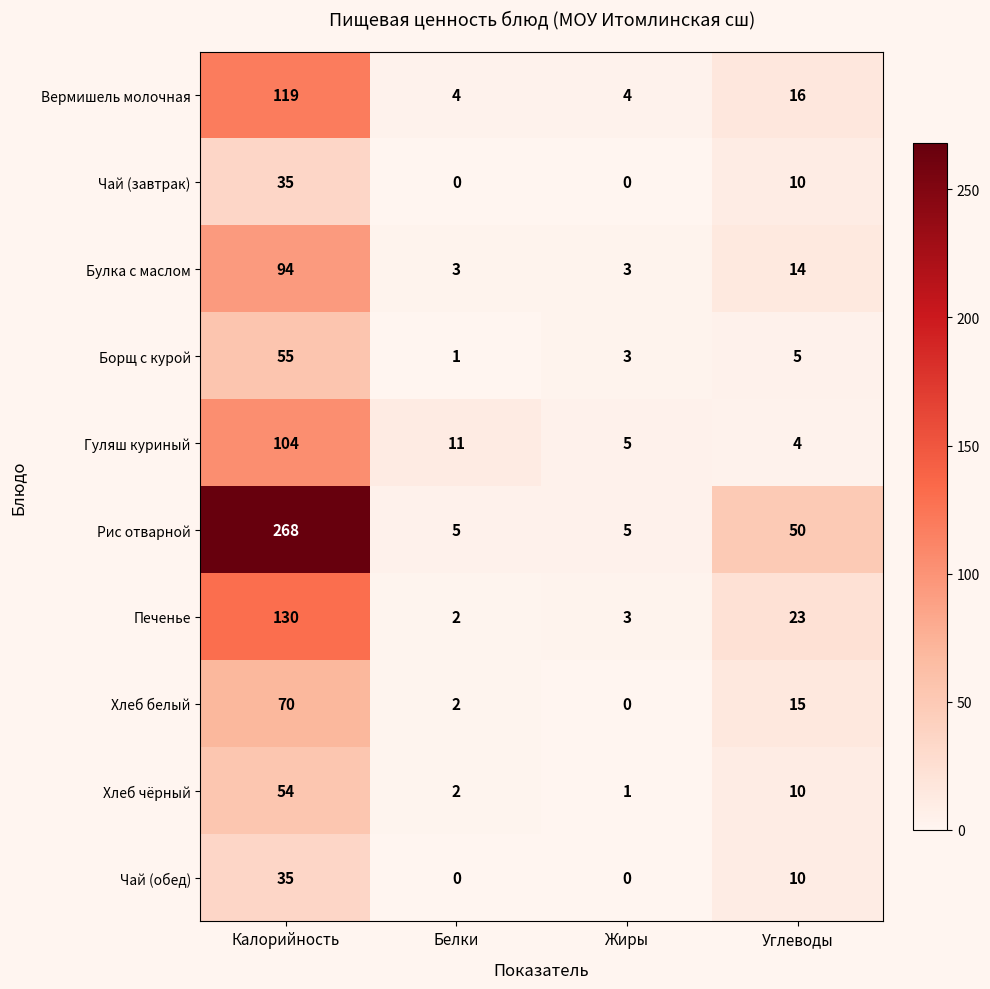

List the labels in order of Хлеб чёрный value, largest first.

Калорийность, Углеводы, Белки, Жиры